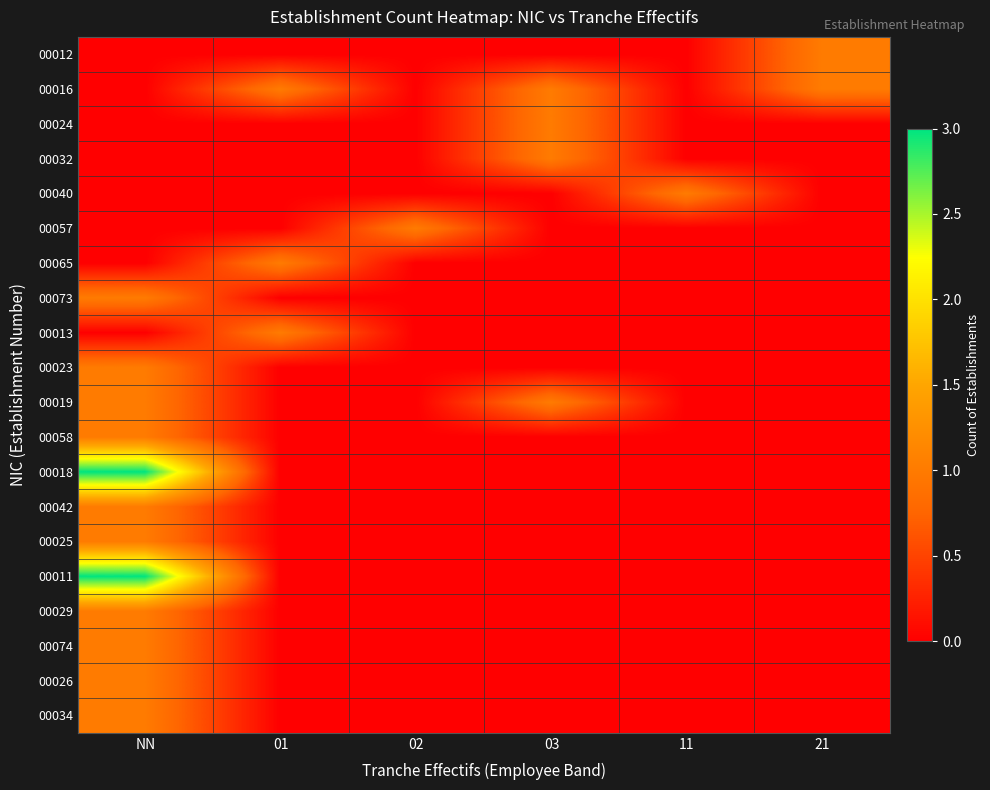

Reading left to right, list all the values displayed in this chart.

00012: NN=0	01=0	02=0	03=0	11=0	21=1
00016: NN=0	01=1	02=0	03=1	11=0	21=1
00024: NN=0	01=0	02=0	03=1	11=0	21=0
00032: NN=0	01=0	02=0	03=1	11=0	21=0
00040: NN=0	01=0	02=0	03=0	11=1	21=0
00057: NN=0	01=0	02=1	03=0	11=0	21=0
00065: NN=0	01=1	02=0	03=0	11=0	21=0
00073: NN=1	01=0	02=0	03=0	11=0	21=0
00013: NN=0	01=1	02=0	03=0	11=0	21=0
00023: NN=1	01=0	02=0	03=0	11=0	21=0
00019: NN=1	01=0	02=0	03=1	11=0	21=0
00058: NN=1	01=0	02=0	03=0	11=0	21=0
00018: NN=3	01=0	02=0	03=0	11=0	21=0
00042: NN=1	01=0	02=0	03=0	11=0	21=0
00025: NN=1	01=0	02=0	03=0	11=0	21=0
00011: NN=3	01=0	02=0	03=0	11=0	21=0
00029: NN=1	01=0	02=0	03=0	11=0	21=0
00074: NN=1	01=0	02=0	03=0	11=0	21=0
00026: NN=1	01=0	02=0	03=0	11=0	21=0
00034: NN=1	01=0	02=0	03=0	11=0	21=0